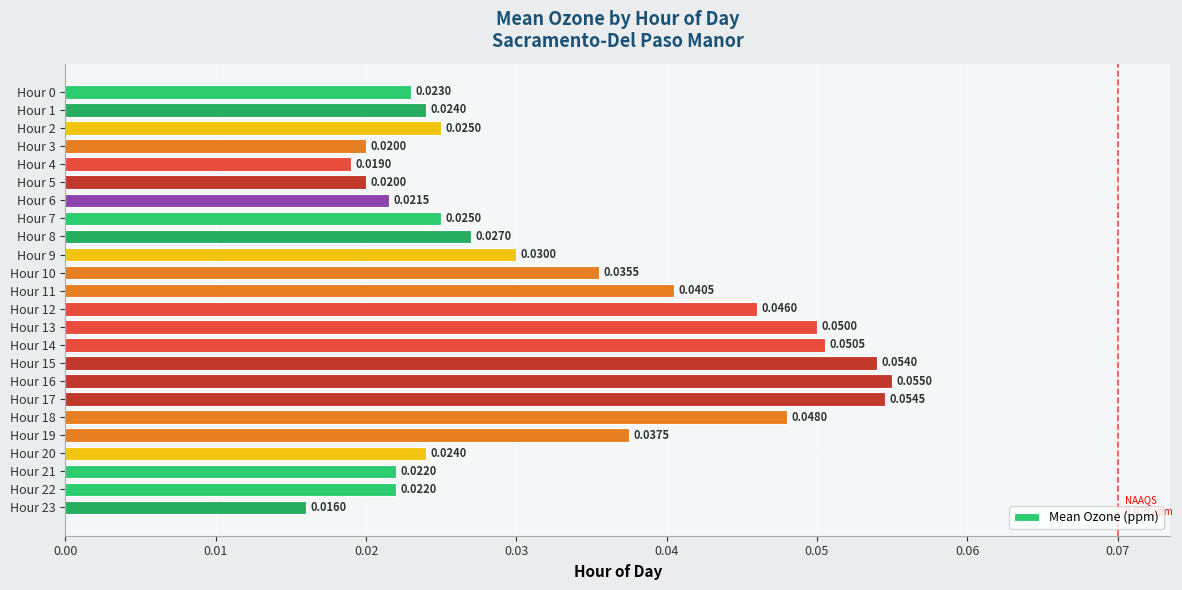

What is the sum of all values?

0.8